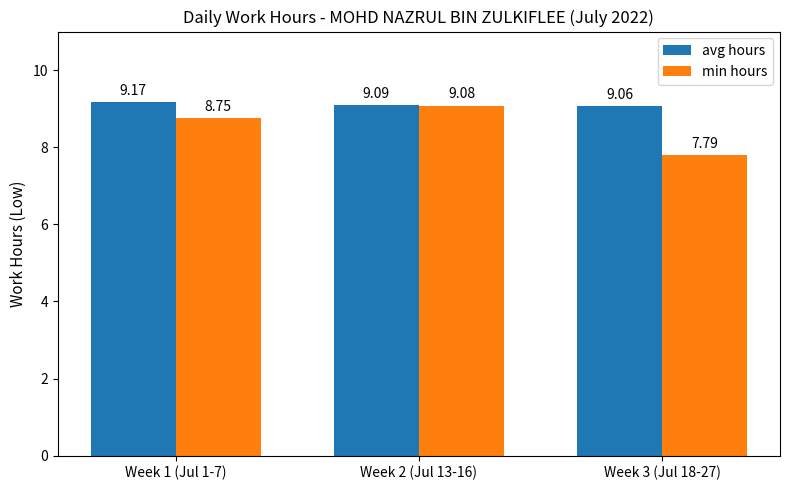

Rank the series at Week 1 (Jul 1-7) from highest to lowest value.

avg hours, min hours